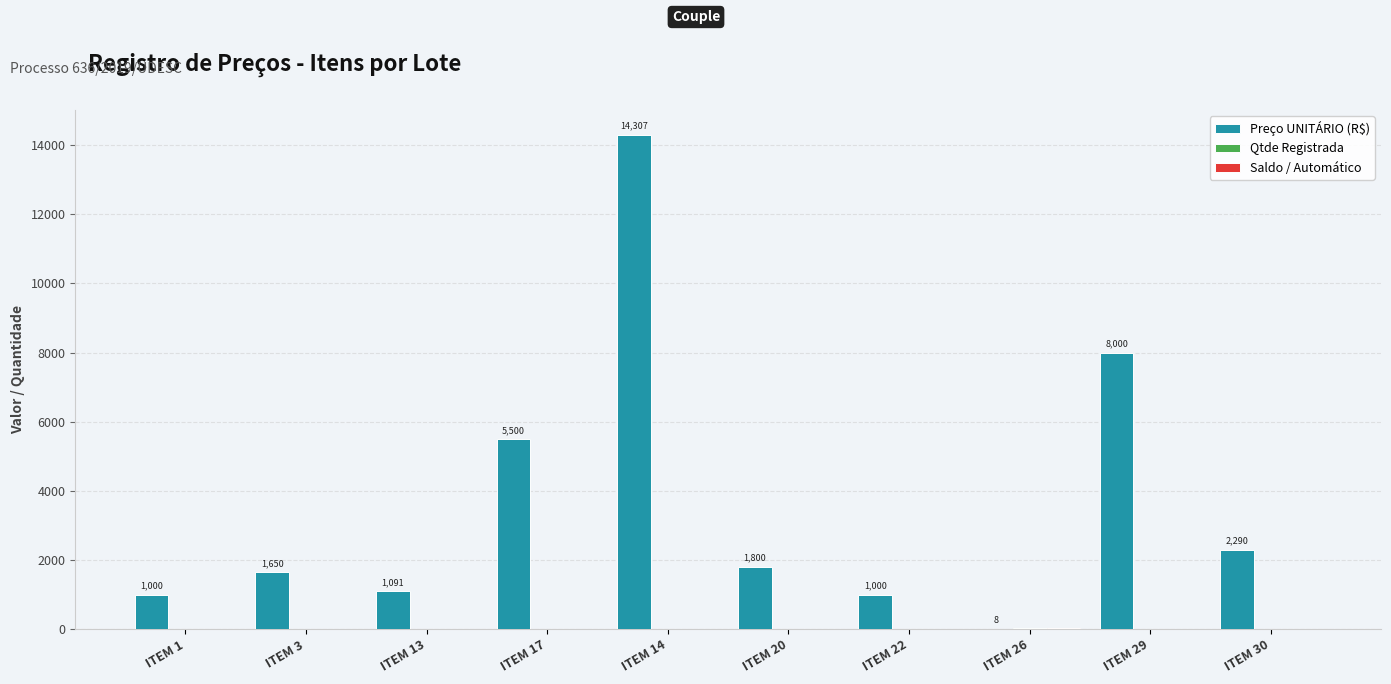

Which series has the largest total across all categories?

Preço UNITÁRIO (R$)